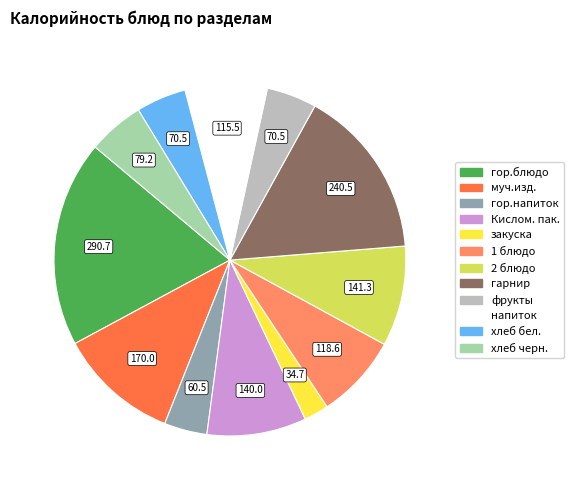

How many slices are in this pie chart?

12